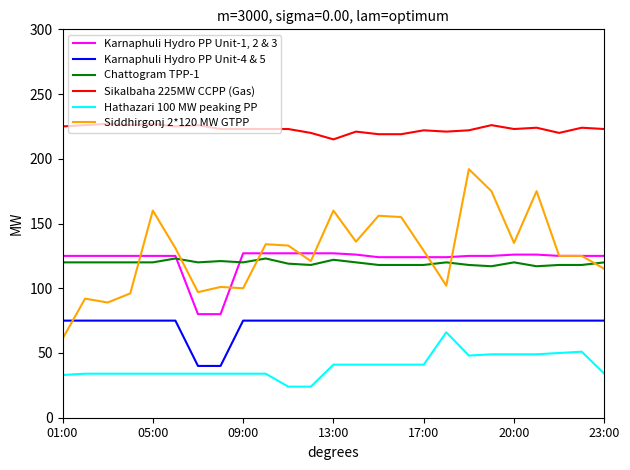

List the series in order of their peak value, lowest first.

Hathazari 100 MW peaking PP, Karnaphuli Hydro PP Unit-4 & 5, Chattogram TPP-1, Karnaphuli Hydro PP Unit-1, 2 & 3, Siddhirgonj 2*120 MW GTPP, Sikalbaha 225MW CCPP (Gas)